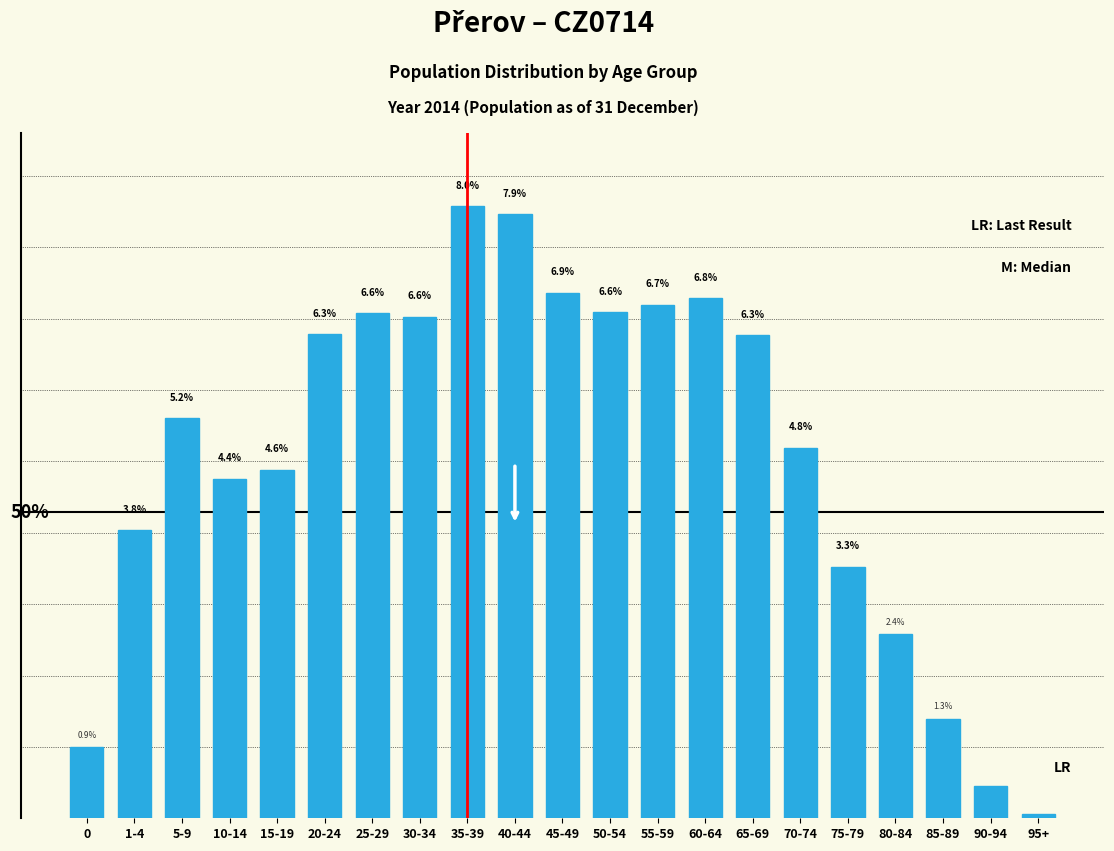

Are the bars horizontal?

No